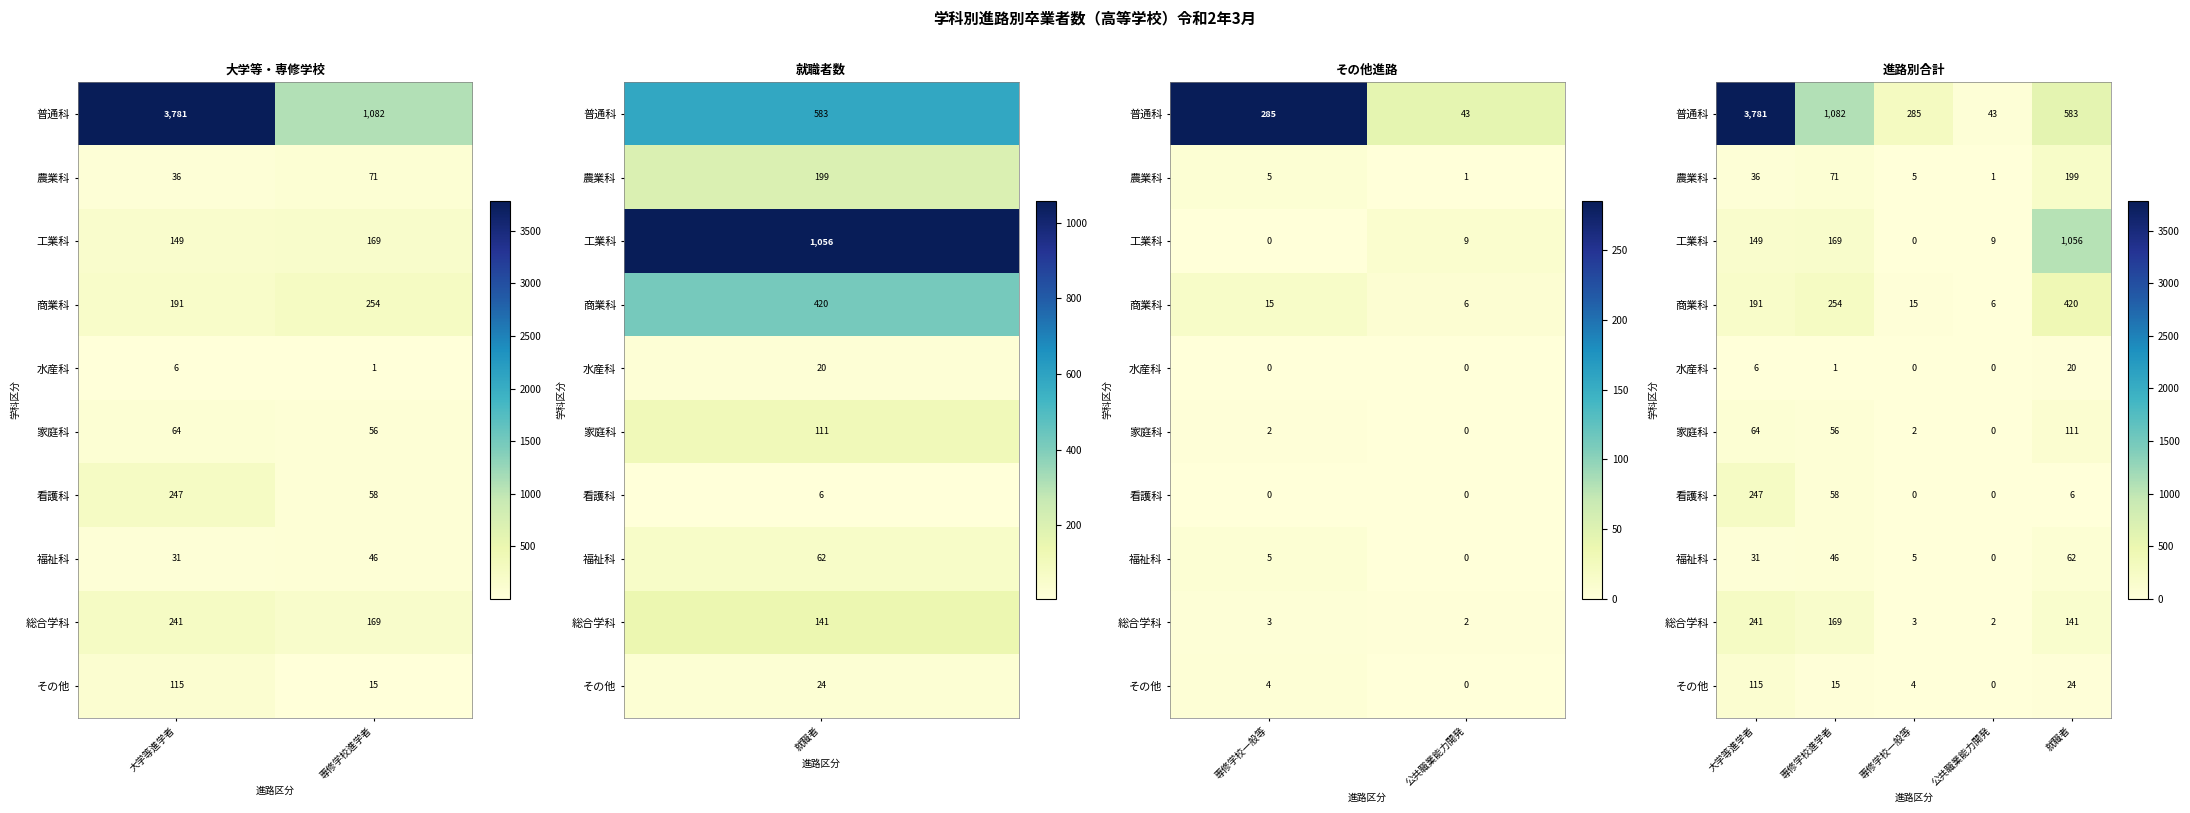

Where does the 看護科 series first go above 6?

大学等進学者